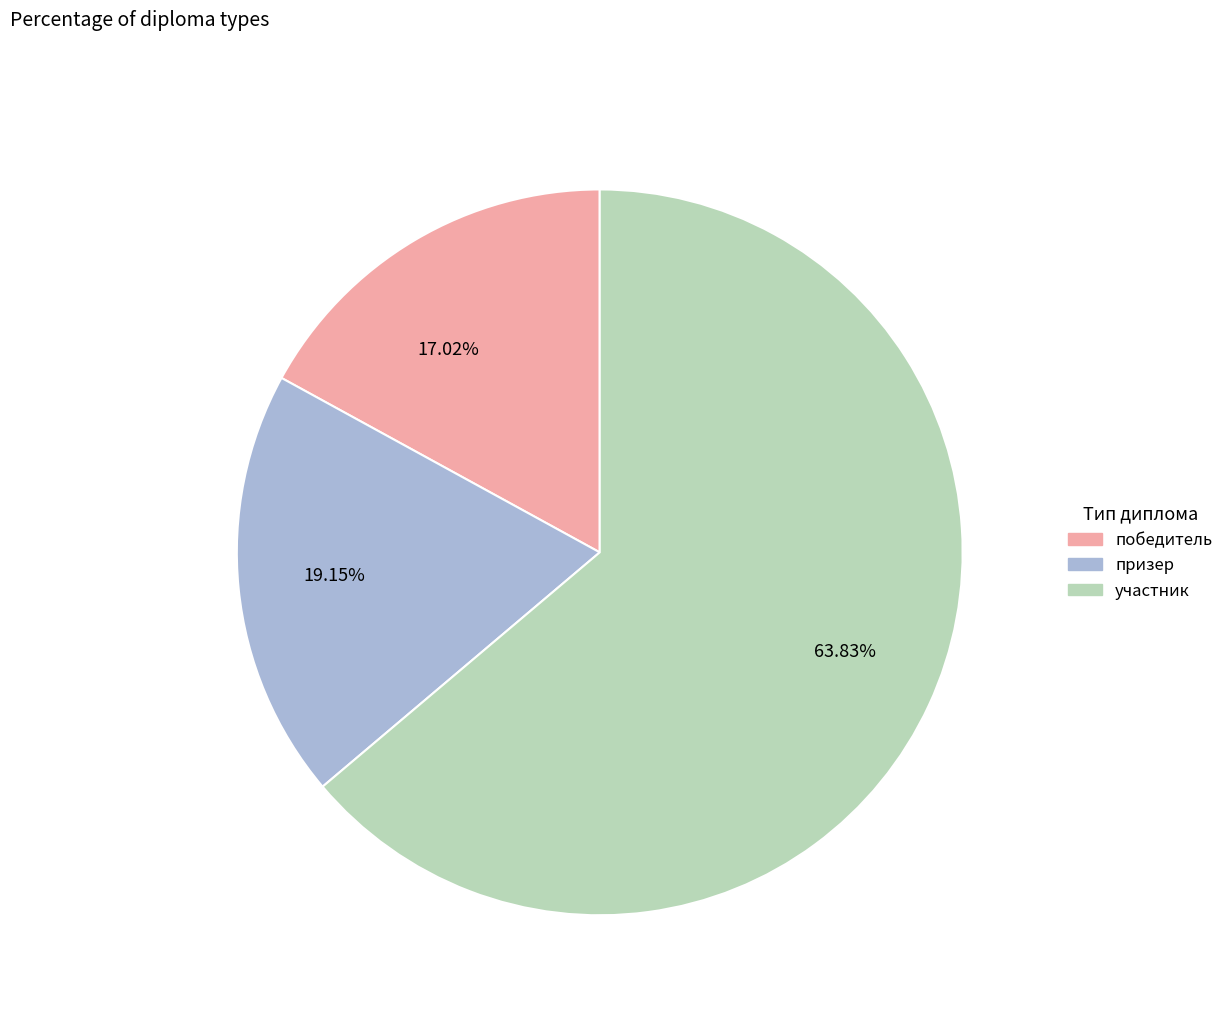

What is the majority slice?

63.83%